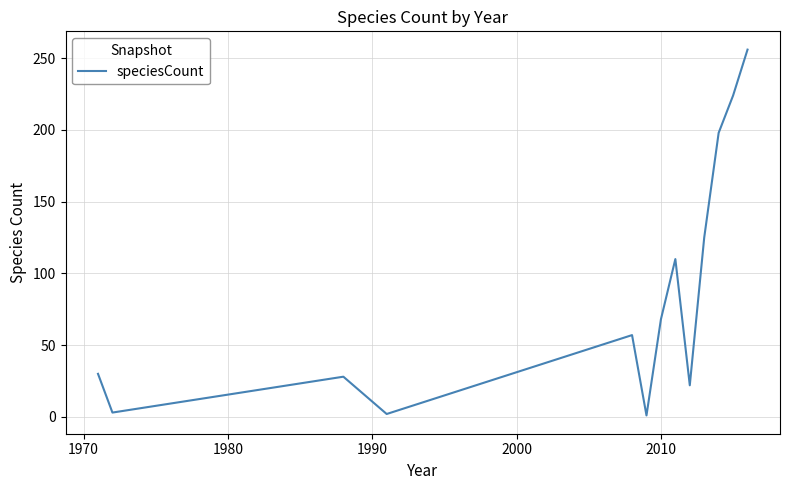

What is the greatest value displayed?

256